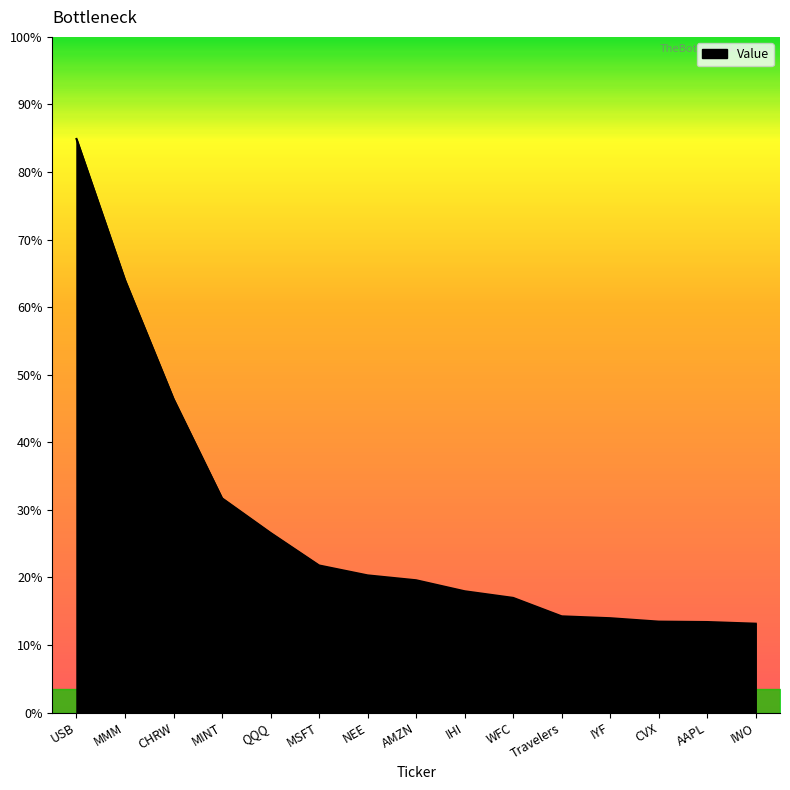

Between AAPL and CVX, which is larger?

CVX